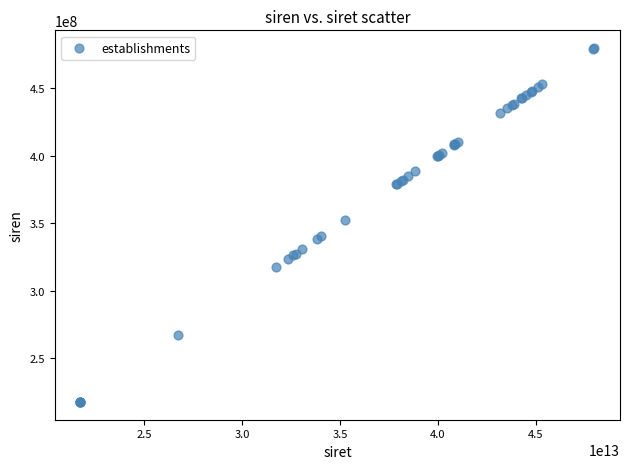

What Y value in the scatter plot is closest to 348626271?

352344444